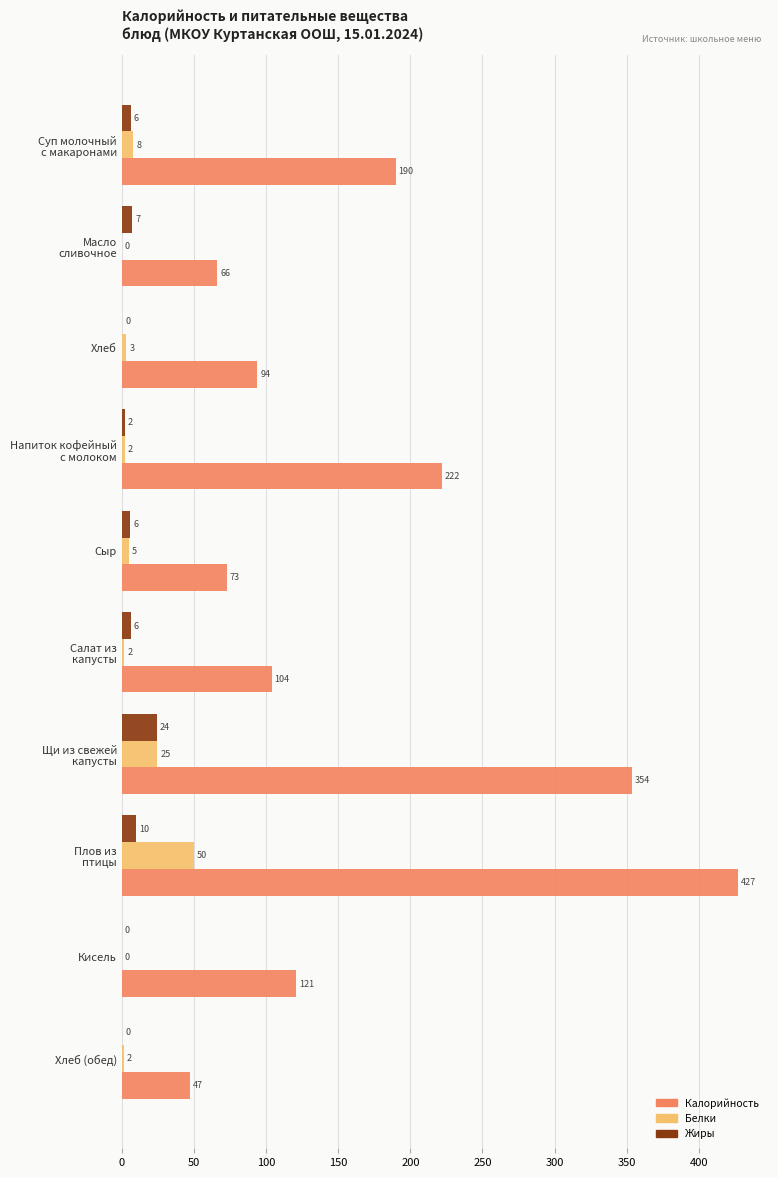

Is it true that Калорийность equals 28.0 at Хлеб (обед)?

False